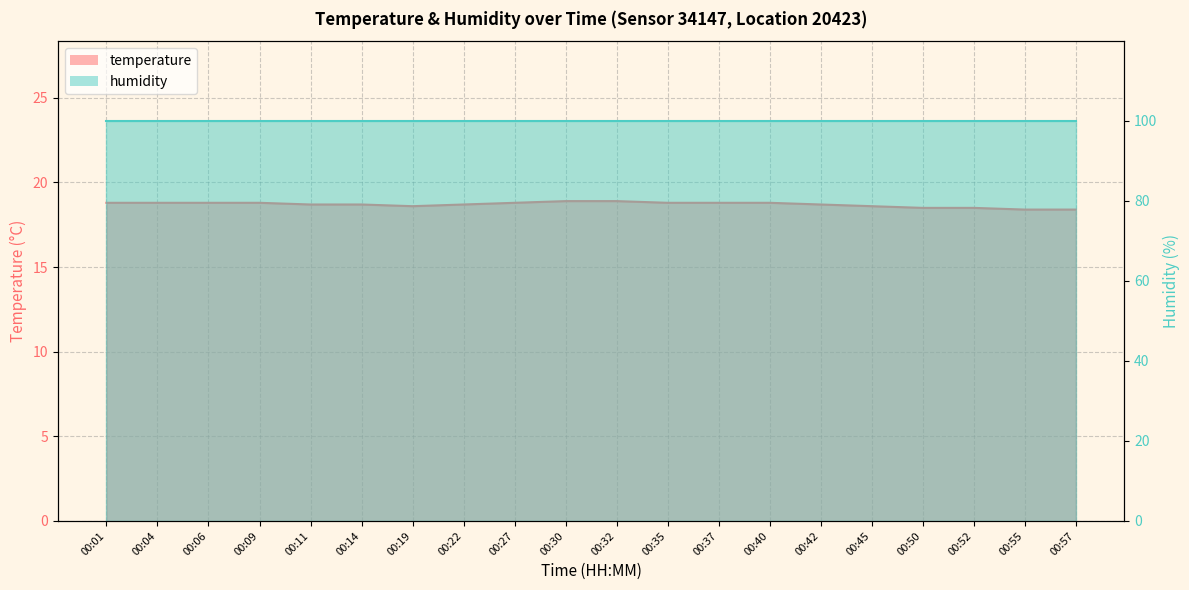

Reading left to right, transcribe all the data shown in this chart.

18.8	18.8	18.8	18.8	18.7	18.7	18.6	18.7	18.8	18.9	18.9	18.8	18.8	18.8	18.7	18.6	18.5	18.5	18.4	18.4